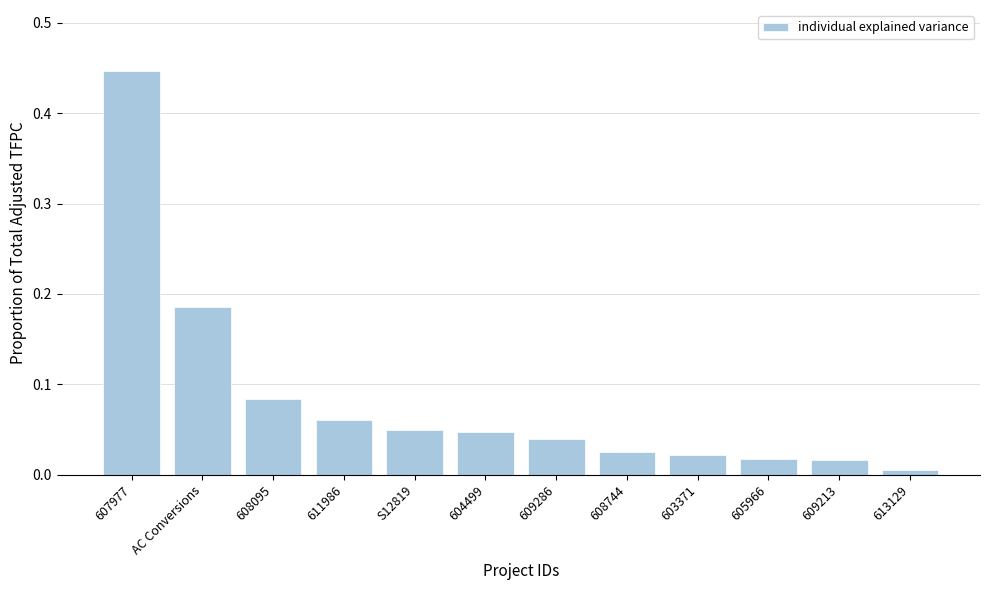

What is the sum of all values?

1.0